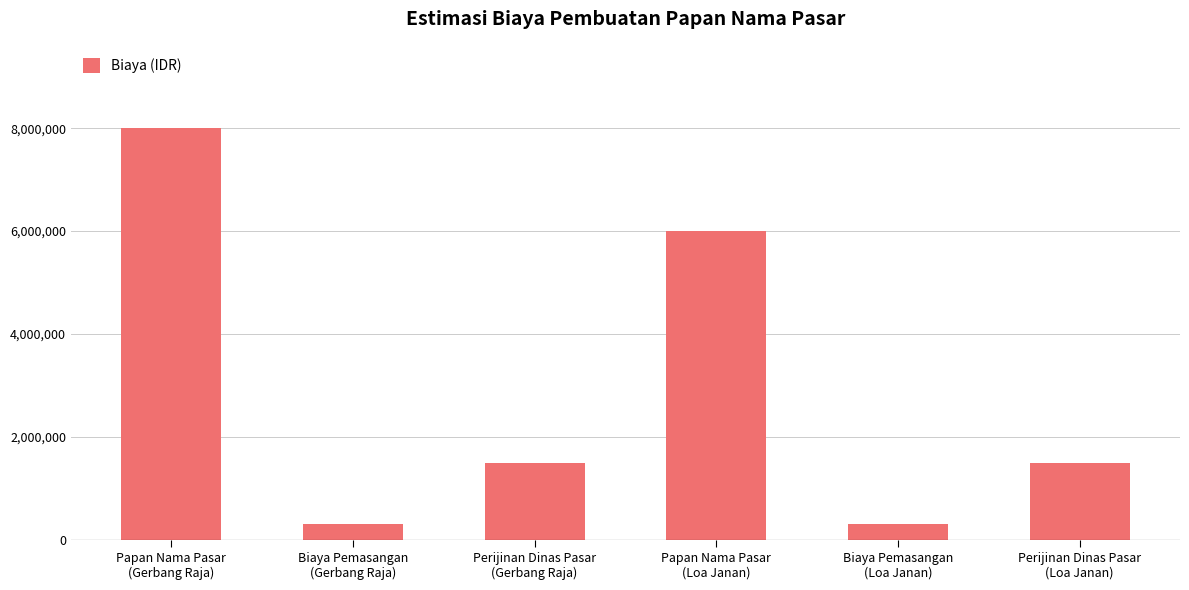

What is the difference between the maximum and second lowest values?

7700000